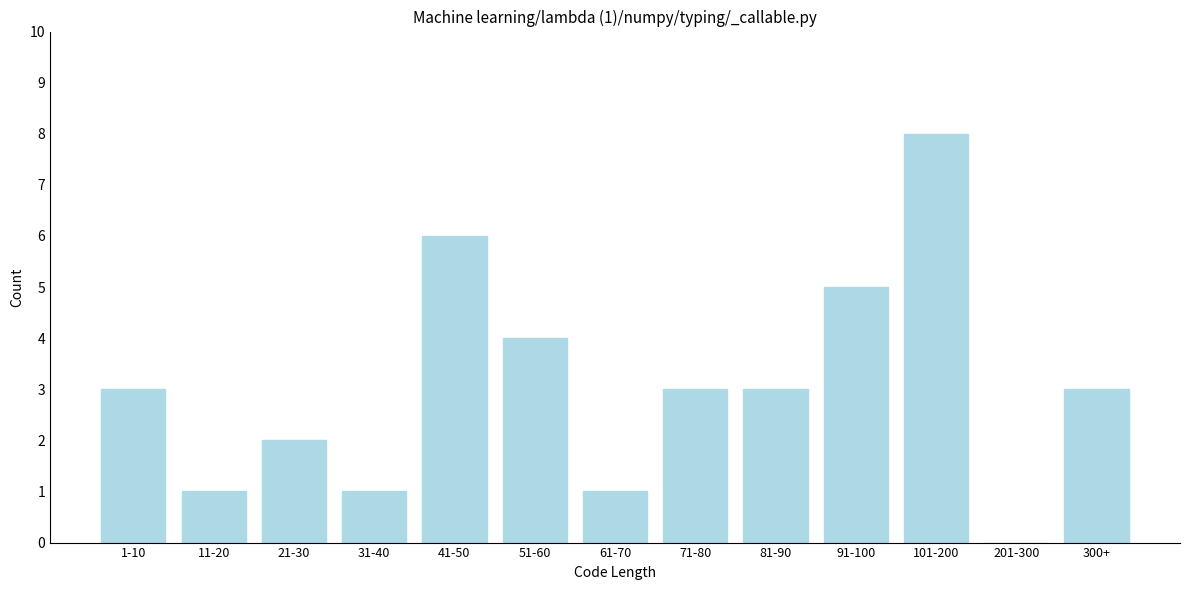

Reading left to right, list all the values displayed in this chart.

1-10=3	11-20=1	21-30=2	31-40=1	41-50=6	51-60=4	61-70=1	71-80=3	81-90=3	91-100=5	101-200=8	201-300=0	300+=3